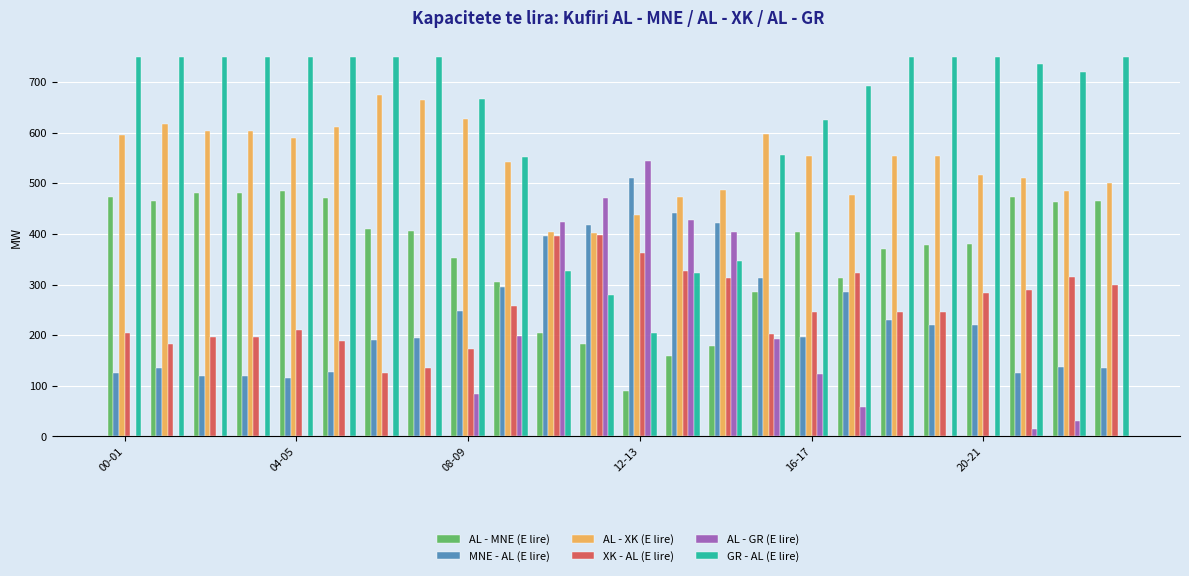

What is the maximum value shown in the chart?

750